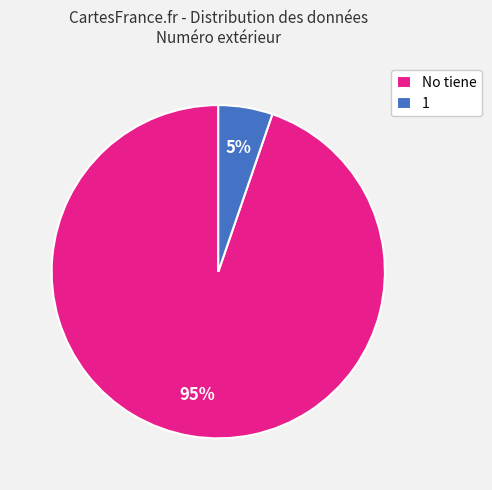

Combined, do 1 and No tiene account for over 50%?

Yes